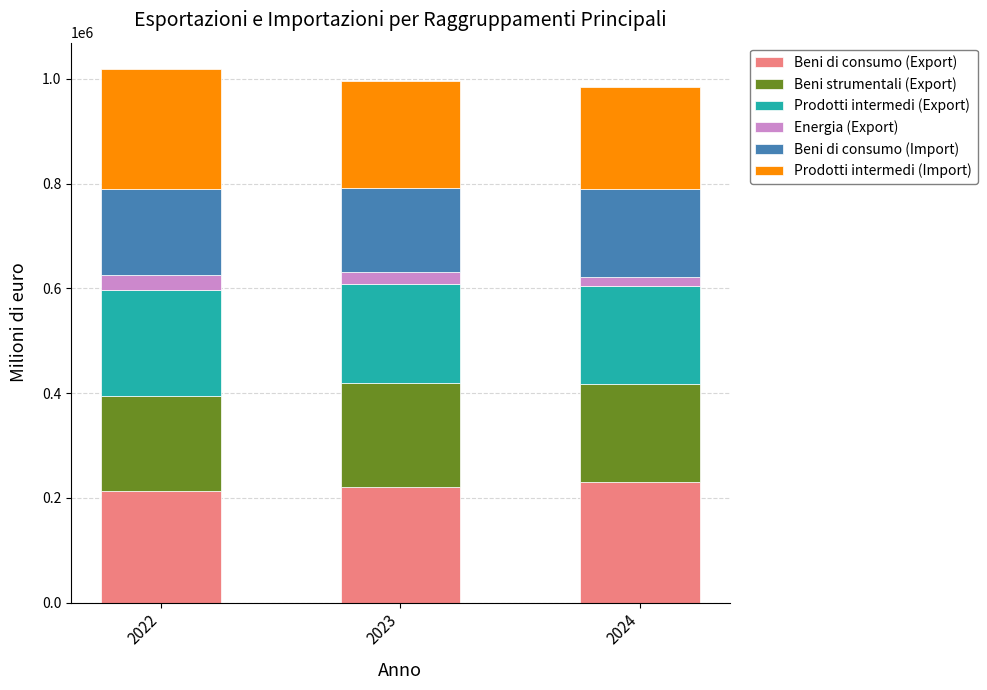

The value of Beni di consumo (Export) at 2022 is 117082. True or false?

False